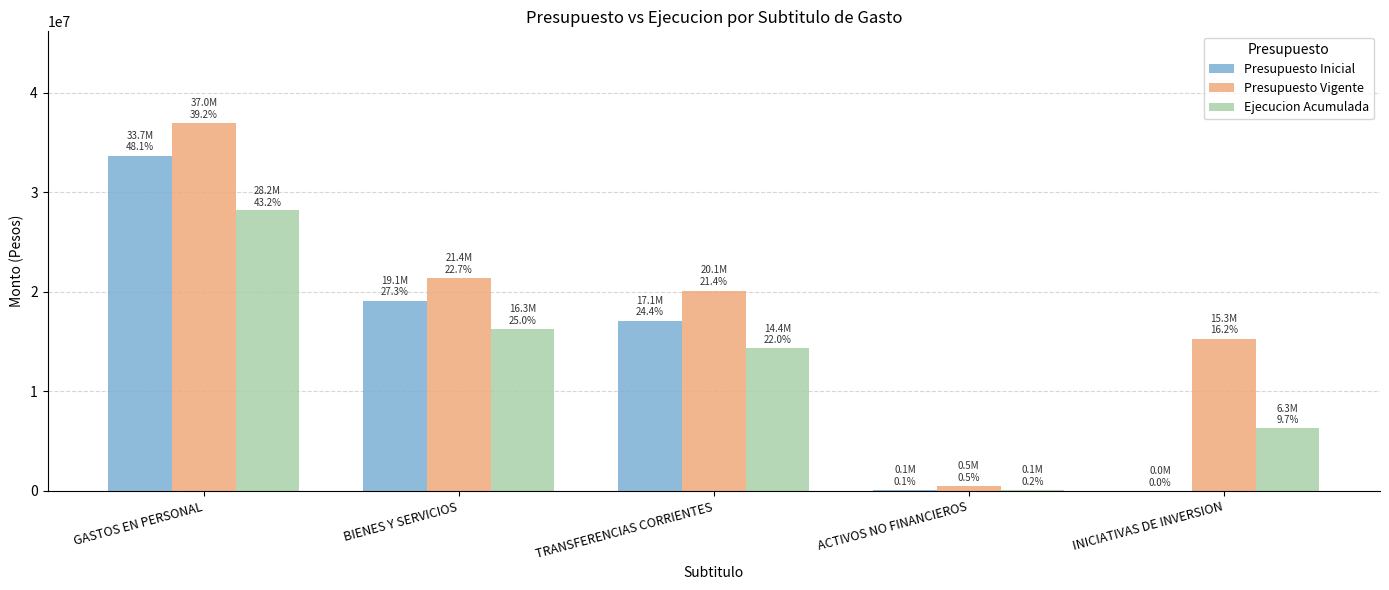

Does the chart contain stacked bars?

No